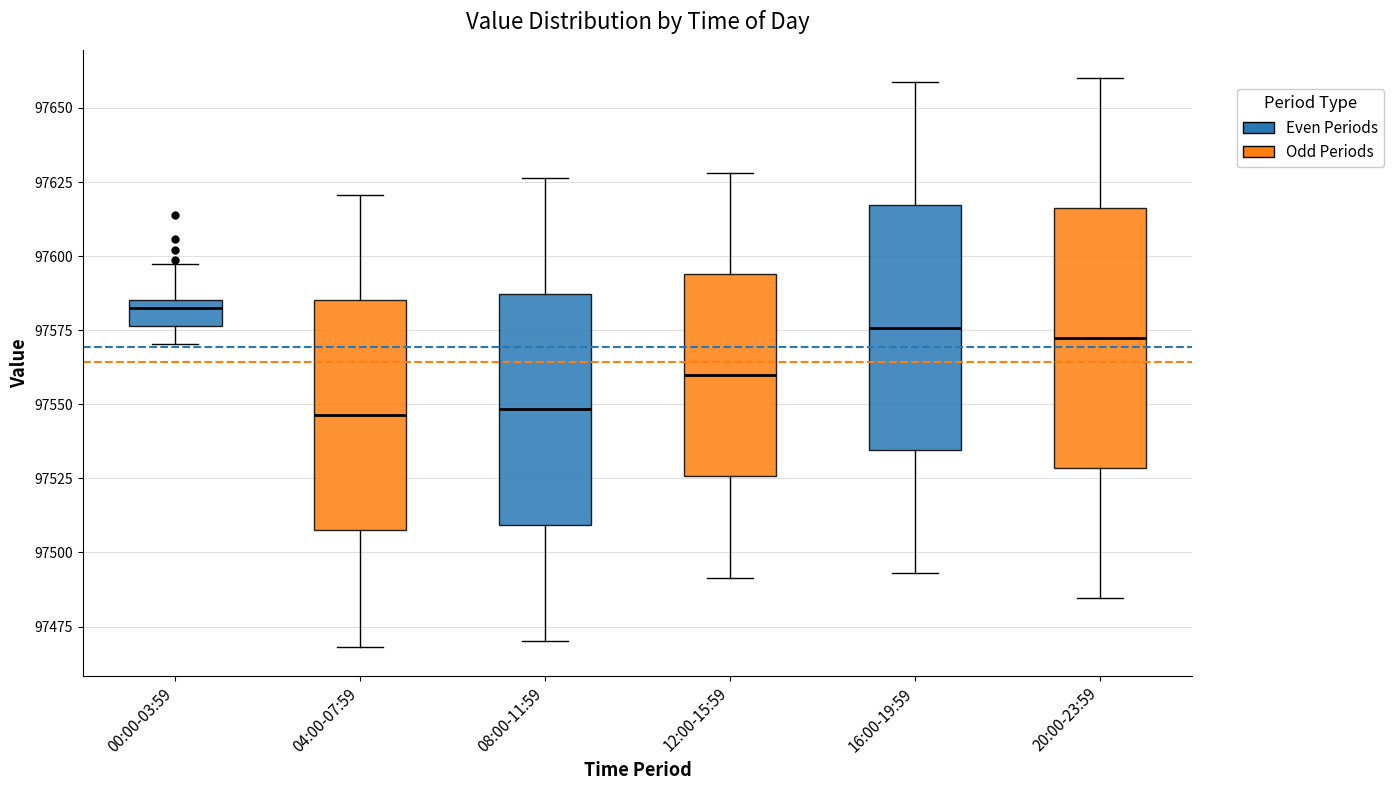

Reading left to right, transcribe this box plot: for each box, give where its median line is, the range the box spans, and where its two whiskers end, as read against the y-axis. The values are not printed on the chart, so give them approximately, as read against the axis.

00:00-03:59: median 97585 (just below the box's upper edge), box 97575 to 97585, whiskers 97570 to 97595
04:00-07:59: median 97545, box 97505 to 97585, whiskers 97470 to 97620
08:00-11:59: median 97550, box 97510 to 97585, whiskers 97470 to 97625
12:00-15:59: median 97560, box 97525 to 97595, whiskers 97490 to 97630
16:00-19:59: median 97575, box 97535 to 97615, whiskers 97495 to 97660
20:00-23:59: median 97570, box 97530 to 97615, whiskers 97485 to 97660